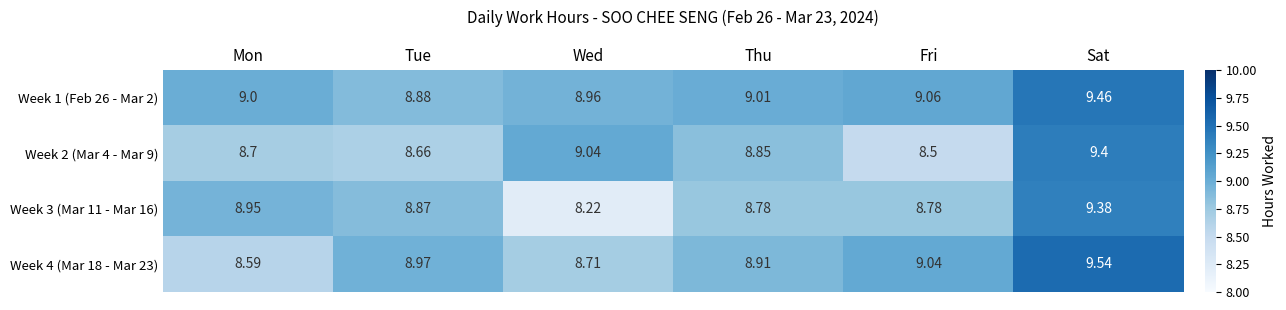

At which label does Week 3 (Mar 11 - Mar 16) reach its minimum?

Wed